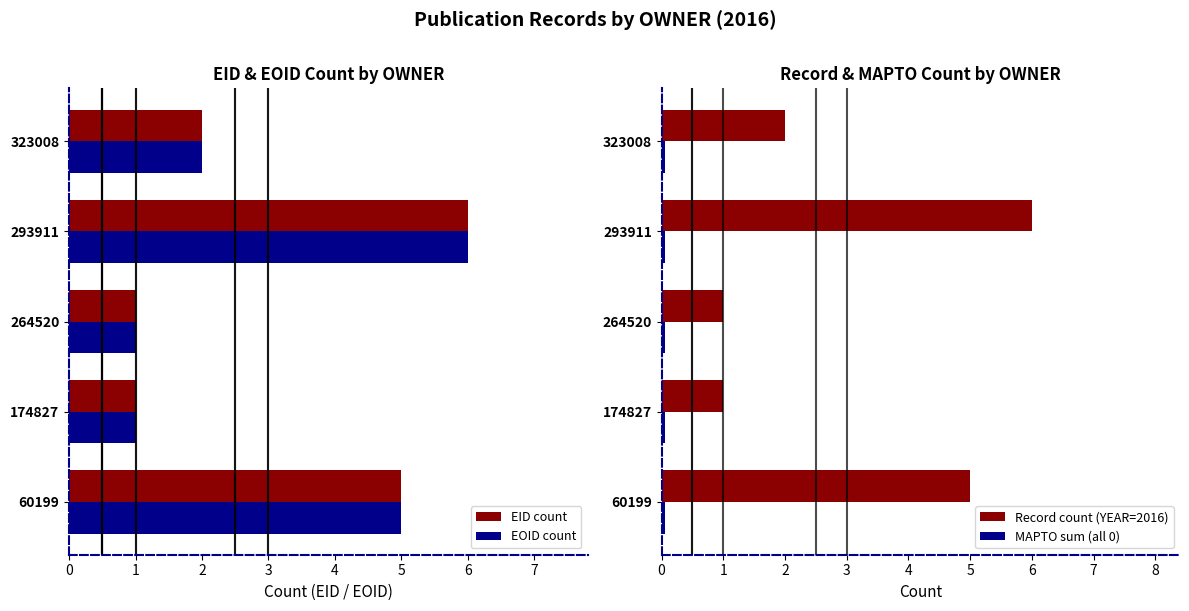

Where is EOID count nearest to the value 3?

323008